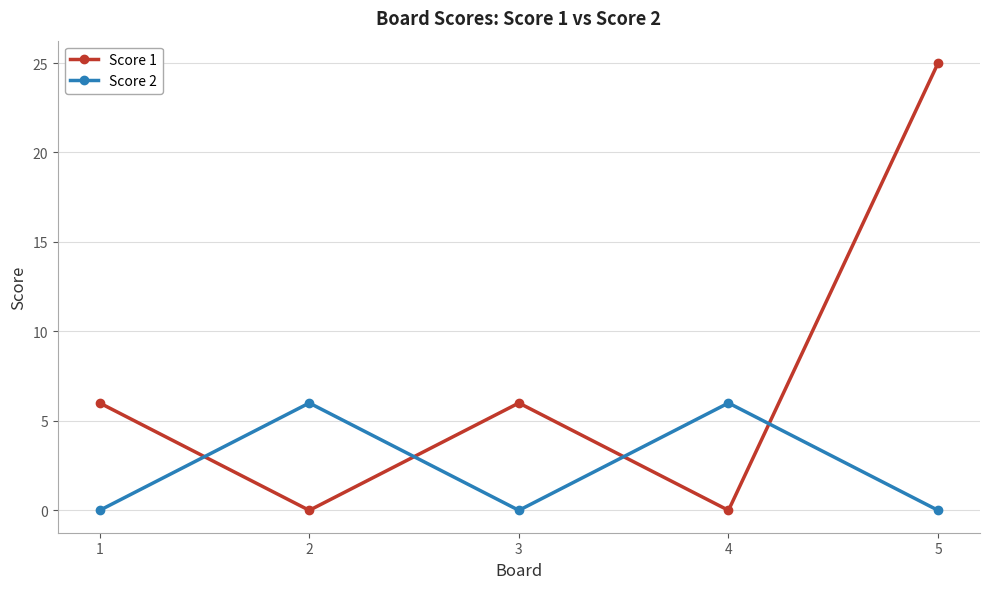

Is it true that Score 1 equals 0 at 2?

True